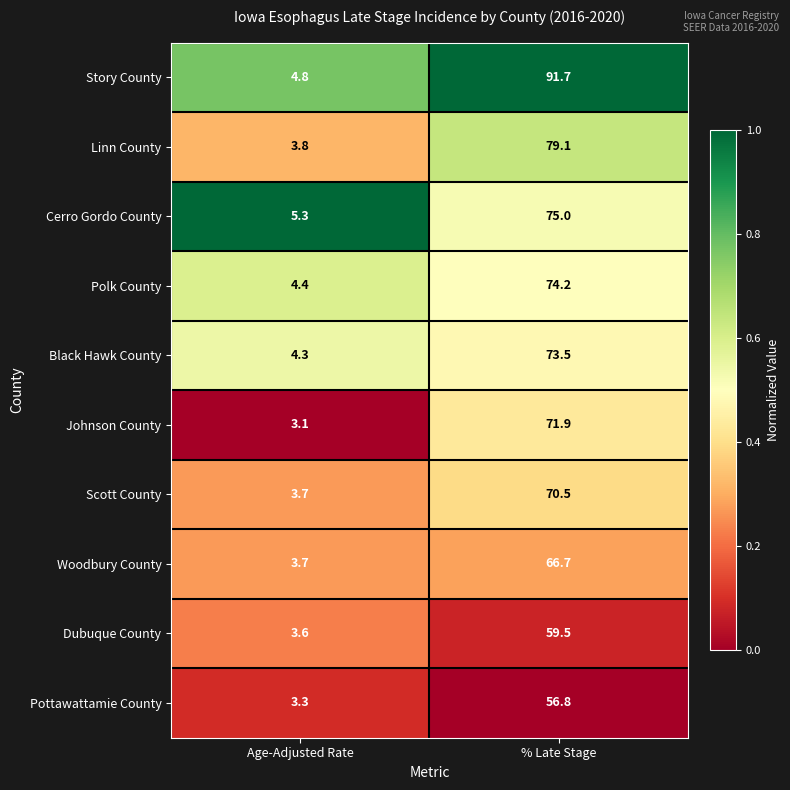

Reading right to left, extract all data points from this chart.

Story County: % Late Stage=91.7	Age-Adjusted Rate=4.8
Linn County: % Late Stage=79.1	Age-Adjusted Rate=3.8
Cerro Gordo County: % Late Stage=75.0	Age-Adjusted Rate=5.3
Polk County: % Late Stage=74.2	Age-Adjusted Rate=4.4
Black Hawk County: % Late Stage=73.5	Age-Adjusted Rate=4.3
Johnson County: % Late Stage=71.9	Age-Adjusted Rate=3.1
Scott County: % Late Stage=70.5	Age-Adjusted Rate=3.7
Woodbury County: % Late Stage=66.7	Age-Adjusted Rate=3.7
Dubuque County: % Late Stage=59.5	Age-Adjusted Rate=3.6
Pottawattamie County: % Late Stage=56.8	Age-Adjusted Rate=3.3